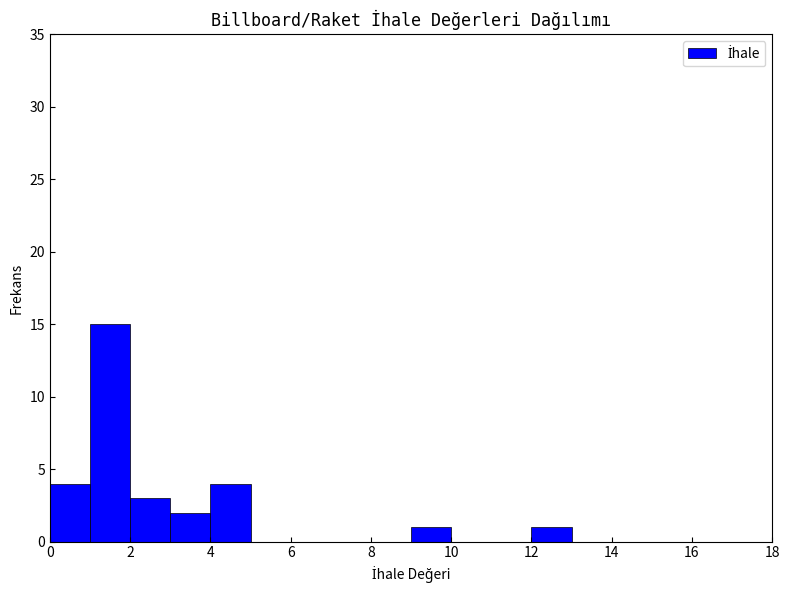

Which range on the x-axis has the tallest bar?

1 to 2